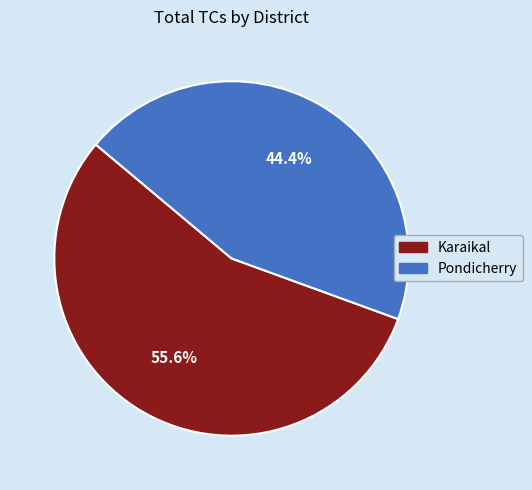

Count the number of slices in the pie.

2